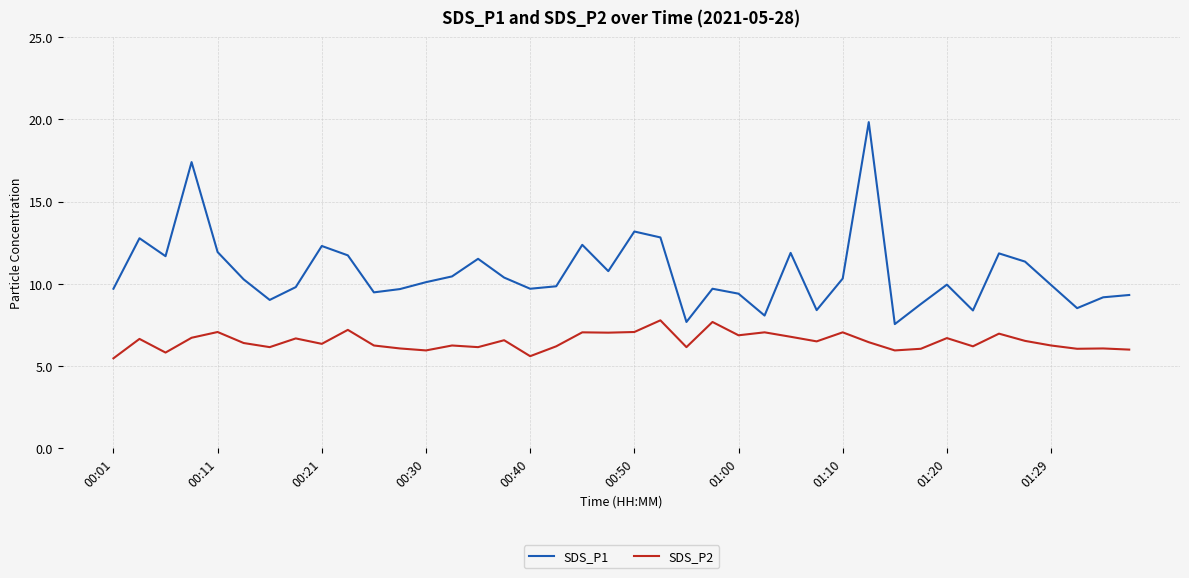

True or false: SDS_P2 has more than 2 points higher than both neighbors.

True